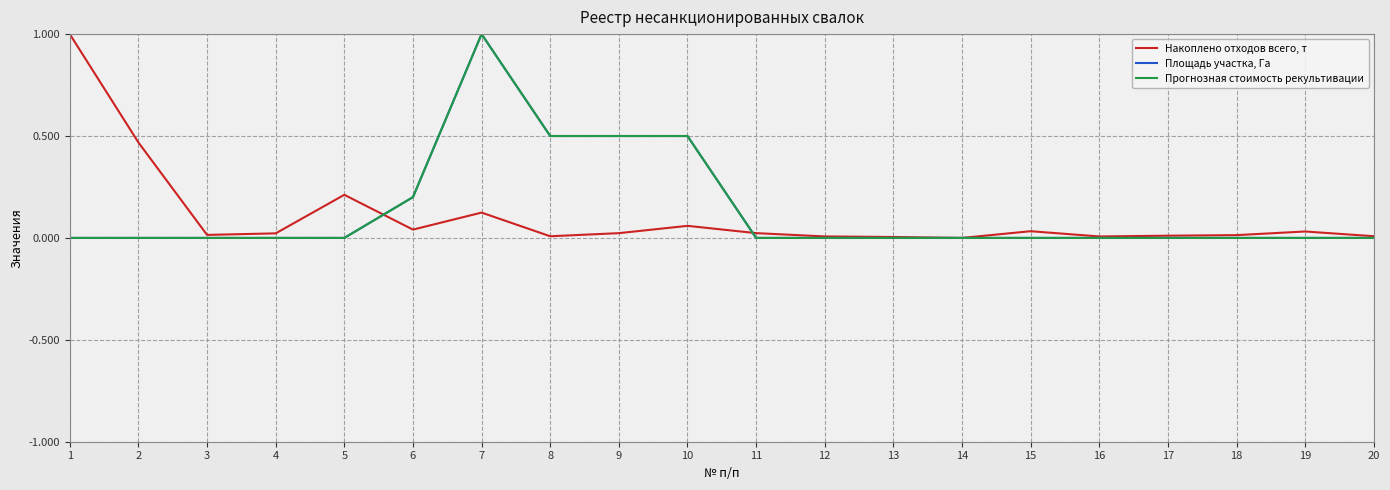

Does the chart display data point markers on the line(s)?

No